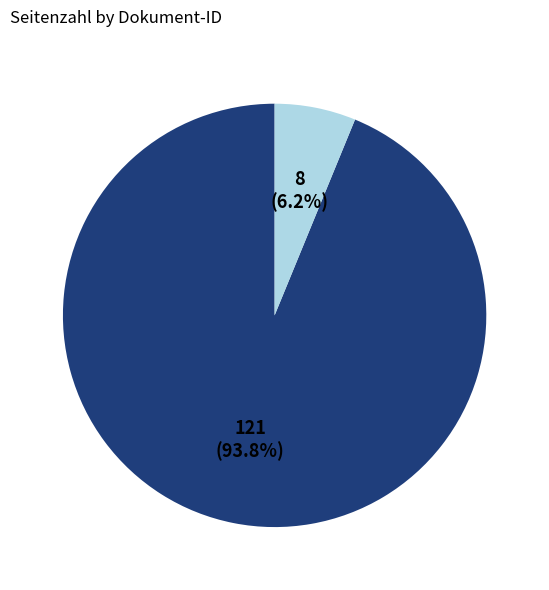

Does any single category account for the majority?

Yes